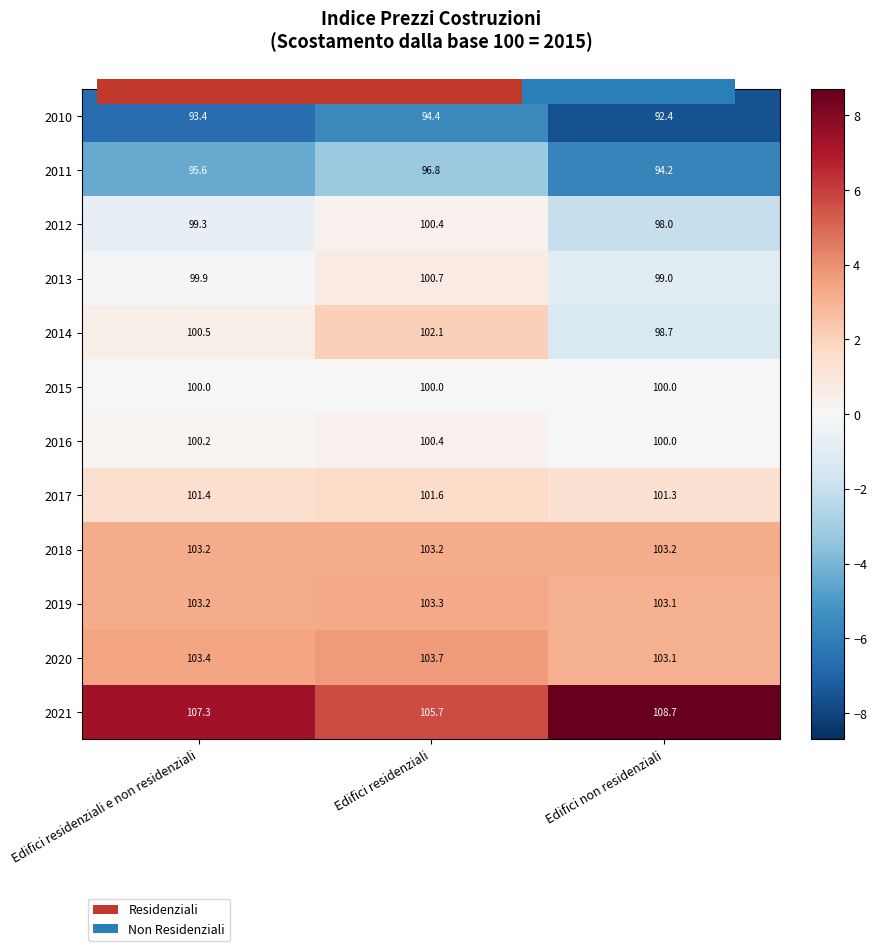

Which has a higher value, Edifici residenziali or Edifici residenziali e non residenziali?

Edifici residenziali